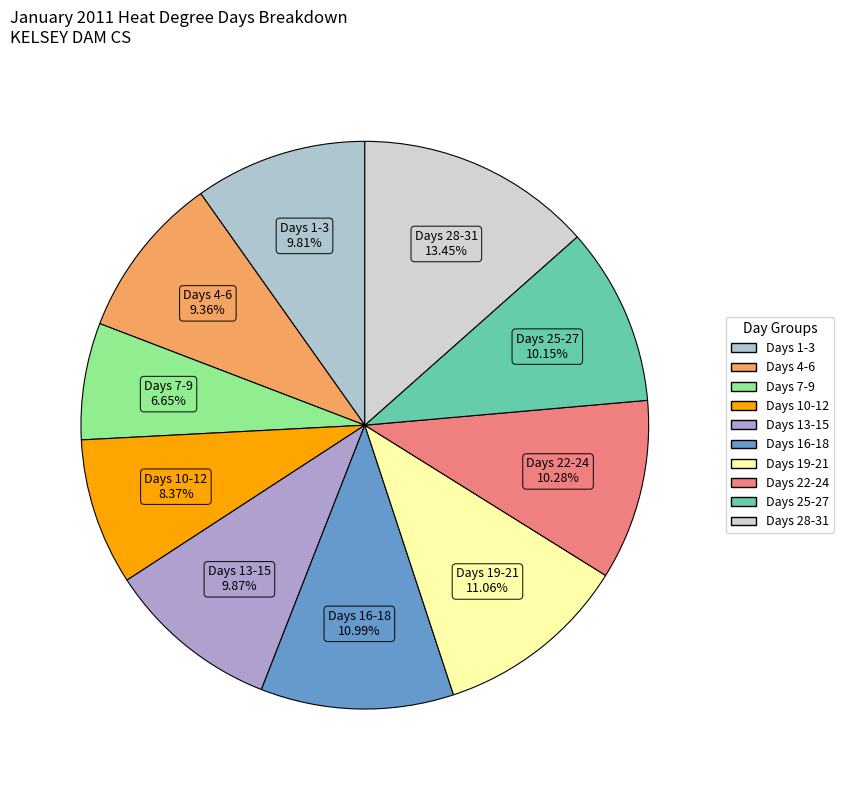

Approximately how many times larger is the value at Days 25-27 compared to Days 22-24?

1.0